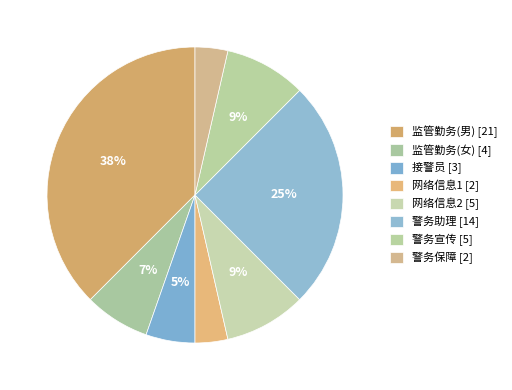

How many segments does this pie chart have?

8